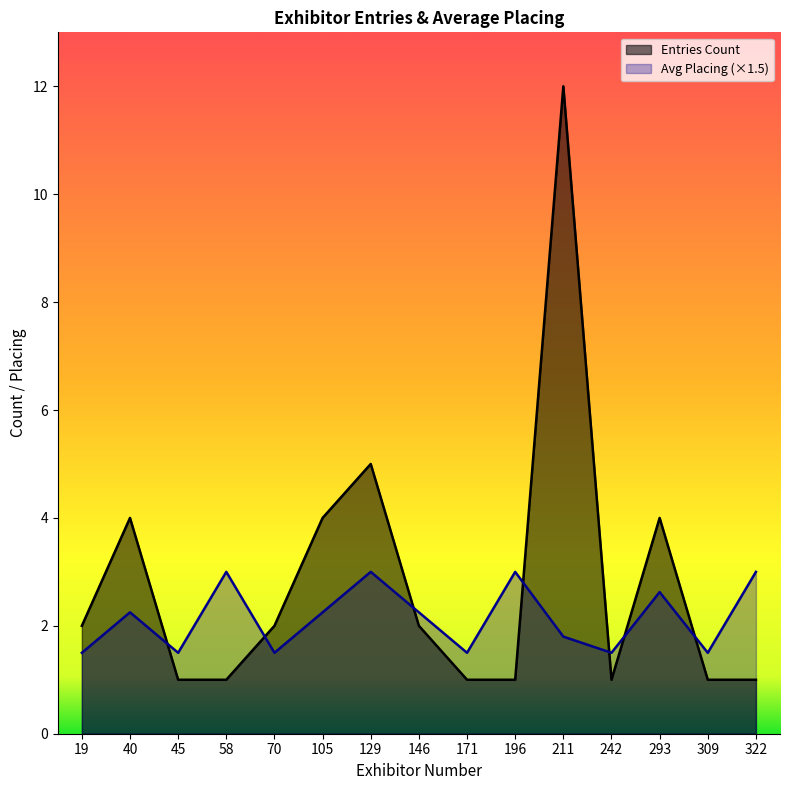

Between which two adjacent categories do Entries Count and Avg Placing first intersect?

40 and 45